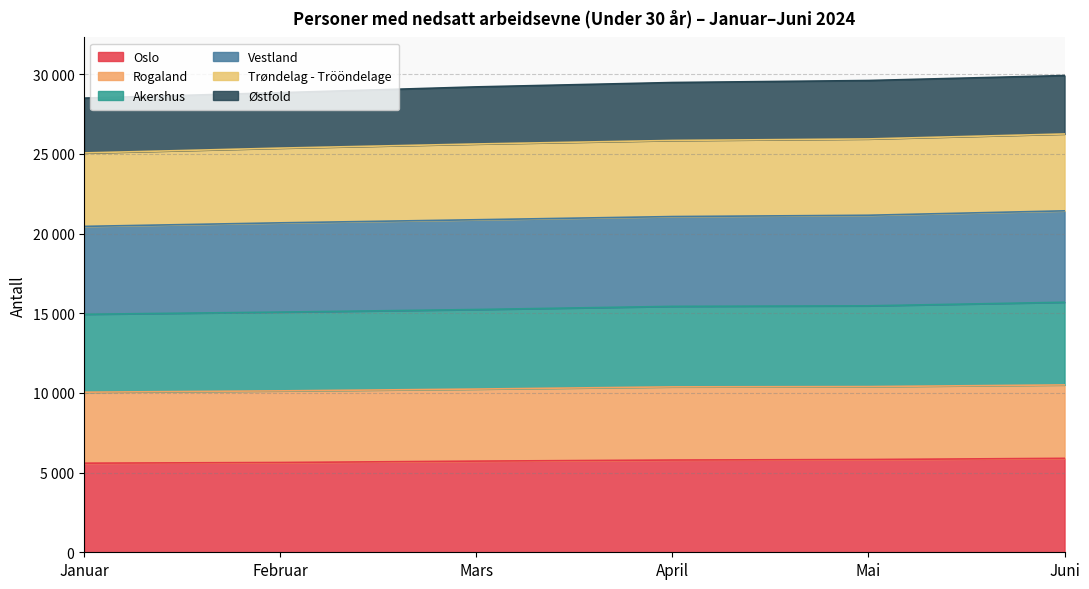

Which series has the largest range (max minus min)?

Trøndelag - Trööndelage